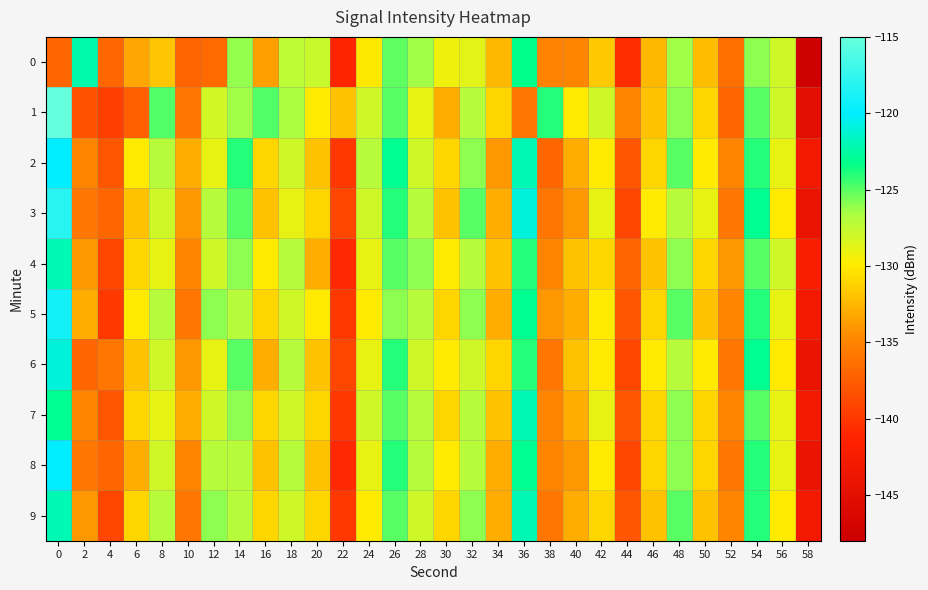

Reading right to left, what are all the values shown in this chart?

0: 58=-147.7	56=-127.9	54=-126.0	52=-136.5	50=-132.2	48=-126.5	46=-132.4	44=-140.7	42=-131.7	40=-135.0	38=-135.1	36=-123.2	34=-132.4	32=-128.7	30=-129.3	28=-126.4	26=-125.1	24=-130.1	22=-141.2	20=-127.8	18=-127.3	16=-133.6	14=-126.2	12=-136.8	10=-137.2	8=-131.8	6=-133.2	4=-136.9	2=-122.2	0=-137.0
1: 58=-145.0	56=-128.0	54=-125.0	52=-137.0	50=-131.0	48=-126.0	46=-132.0	44=-135.0	42=-128.0	40=-130.0	38=-124.0	36=-136.0	34=-131.0	32=-127.0	30=-133.0	28=-129.0	26=-125.0	24=-128.0	22=-132.0	20=-130.0	18=-126.7	16=-124.8	14=-126.4	12=-128.1	10=-136.0	8=-124.8	6=-137.3	4=-139.6	2=-138.3	0=-115.0
2: 58=-143.0	56=-129.0	54=-124.0	52=-135.0	50=-130.0	48=-125.0	46=-131.0	44=-138.0	42=-130.0	40=-133.0	38=-137.0	36=-122.0	34=-134.0	32=-126.0	30=-131.0	28=-128.0	26=-123.0	24=-127.0	22=-140.0	20=-132.0	18=-128.0	16=-131.0	14=-124.0	12=-129.0	10=-133.0	8=-127.0	6=-130.0	4=-138.0	2=-135.0	0=-120.0
3: 58=-144.0	56=-130.0	54=-123.0	52=-136.0	50=-129.0	48=-127.0	46=-130.0	44=-139.0	42=-129.0	40=-134.0	38=-136.0	36=-121.0	34=-133.0	32=-125.0	30=-132.0	28=-127.0	26=-124.0	24=-128.0	22=-139.0	20=-131.0	18=-129.0	16=-132.0	14=-125.0	12=-127.0	10=-134.0	8=-128.0	6=-132.0	4=-137.0	2=-136.0	0=-118.0
4: 58=-142.0	56=-128.0	54=-125.0	52=-134.0	50=-131.0	48=-126.0	46=-132.0	44=-137.0	42=-131.0	40=-132.0	38=-135.0	36=-124.0	34=-132.0	32=-127.0	30=-130.0	28=-126.0	26=-125.0	24=-129.0	22=-141.0	20=-133.0	18=-127.0	16=-130.0	14=-126.0	12=-128.0	10=-135.0	8=-129.0	6=-131.0	4=-139.0	2=-134.0	0=-122.0
5: 58=-143.0	56=-129.0	54=-124.0	52=-135.0	50=-132.0	48=-125.0	46=-131.0	44=-138.0	42=-130.0	40=-133.0	38=-134.0	36=-123.0	34=-133.0	32=-126.0	30=-131.0	28=-127.0	26=-126.0	24=-130.0	22=-140.0	20=-130.0	18=-128.0	16=-131.0	14=-127.0	12=-126.0	10=-136.0	8=-127.0	6=-130.0	4=-140.0	2=-133.0	0=-119.0
6: 58=-144.0	56=-130.0	54=-123.0	52=-136.0	50=-130.0	48=-127.0	46=-130.0	44=-139.0	42=-130.0	40=-132.0	38=-136.0	36=-124.0	34=-131.0	32=-128.0	30=-130.0	28=-128.0	26=-124.0	24=-129.0	22=-139.0	20=-132.0	18=-127.0	16=-133.0	14=-125.0	12=-129.0	10=-134.0	8=-128.0	6=-132.0	4=-136.0	2=-137.0	0=-121.0
7: 58=-143.0	56=-129.0	54=-125.0	52=-135.0	50=-131.0	48=-126.0	46=-131.0	44=-138.0	42=-129.0	40=-133.0	38=-135.0	36=-122.0	34=-132.0	32=-127.0	30=-131.0	28=-127.0	26=-125.0	24=-128.0	22=-140.0	20=-131.0	18=-128.0	16=-131.0	14=-126.0	12=-128.0	10=-133.0	8=-129.0	6=-131.0	4=-138.0	2=-135.0	0=-123.0
8: 58=-144.0	56=-129.0	54=-124.0	52=-136.0	50=-131.0	48=-126.0	46=-131.0	44=-139.0	42=-130.0	40=-134.0	38=-135.0	36=-123.0	34=-133.0	32=-127.0	30=-130.0	28=-127.0	26=-124.0	24=-129.0	22=-141.0	20=-132.0	18=-127.0	16=-132.0	14=-127.0	12=-127.0	10=-135.0	8=-128.0	6=-133.0	4=-137.0	2=-136.0	0=-120.0
9: 58=-143.0	56=-130.0	54=-124.0	52=-135.0	50=-132.0	48=-125.0	46=-132.0	44=-138.0	42=-131.0	40=-133.0	38=-136.0	36=-122.0	34=-133.0	32=-126.0	30=-131.0	28=-128.0	26=-125.0	24=-130.0	22=-140.0	20=-131.0	18=-128.0	16=-131.0	14=-127.0	12=-126.0	10=-136.0	8=-127.0	6=-131.0	4=-139.0	2=-134.0	0=-122.0